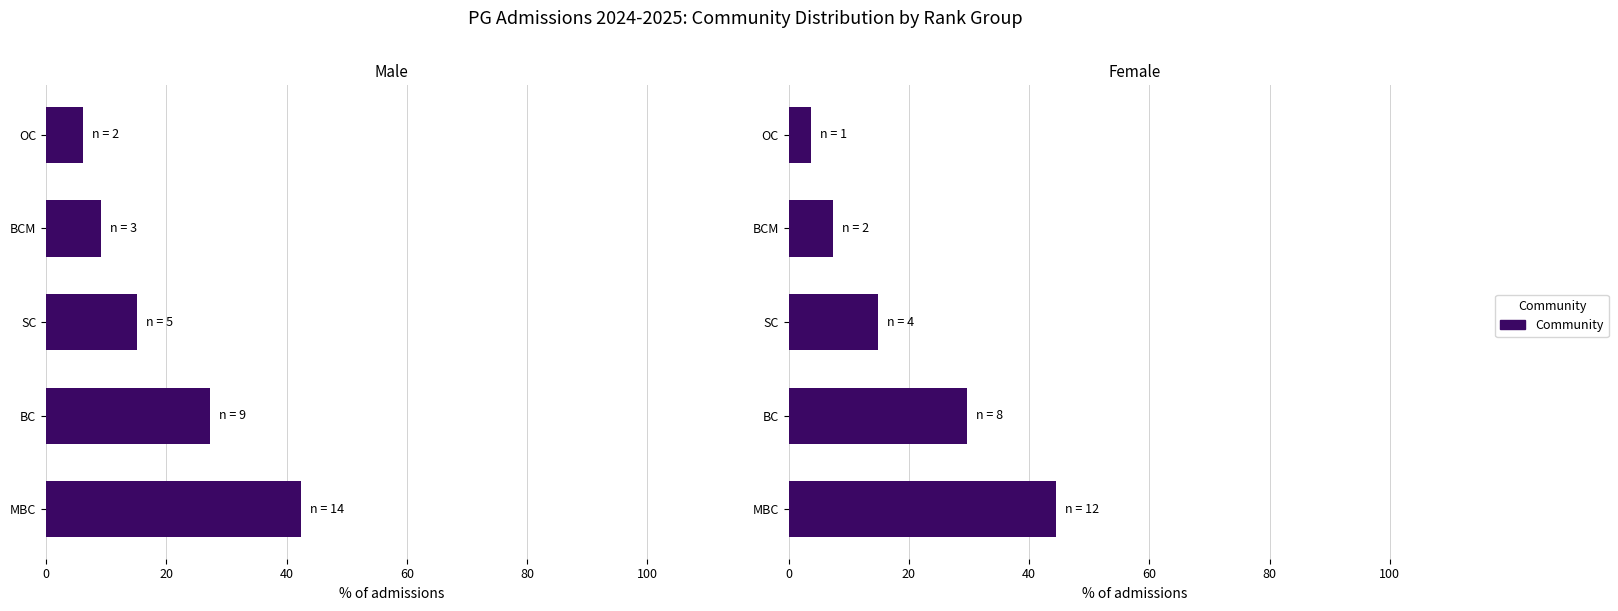

What is the change in value from MBC to BCM?

-37.0